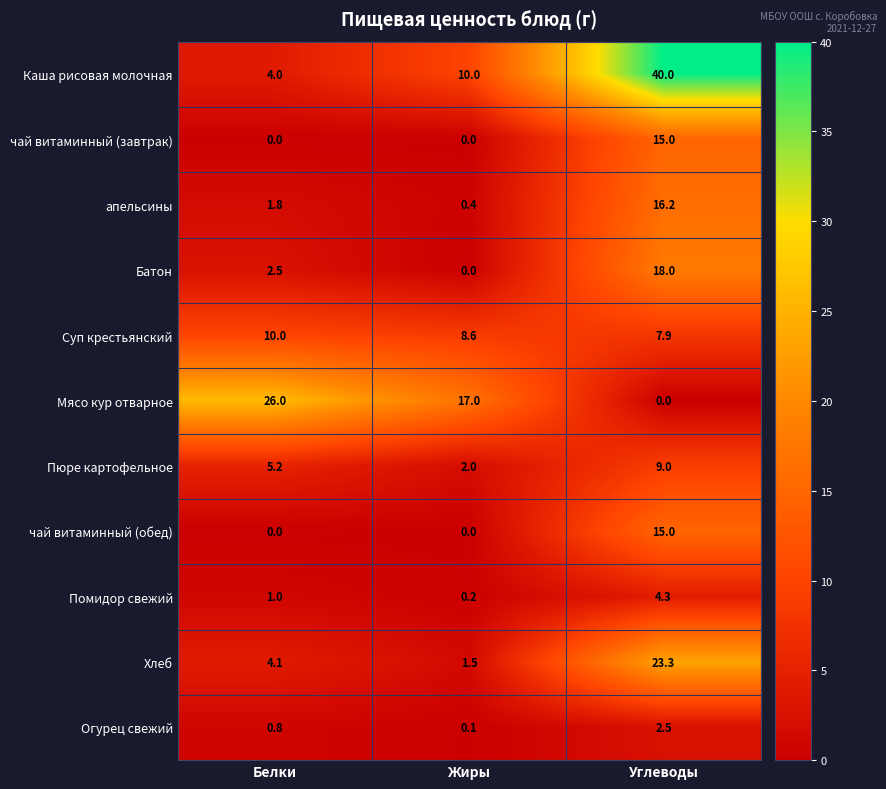

At which category is the sum across all series the highest?

Углеводы